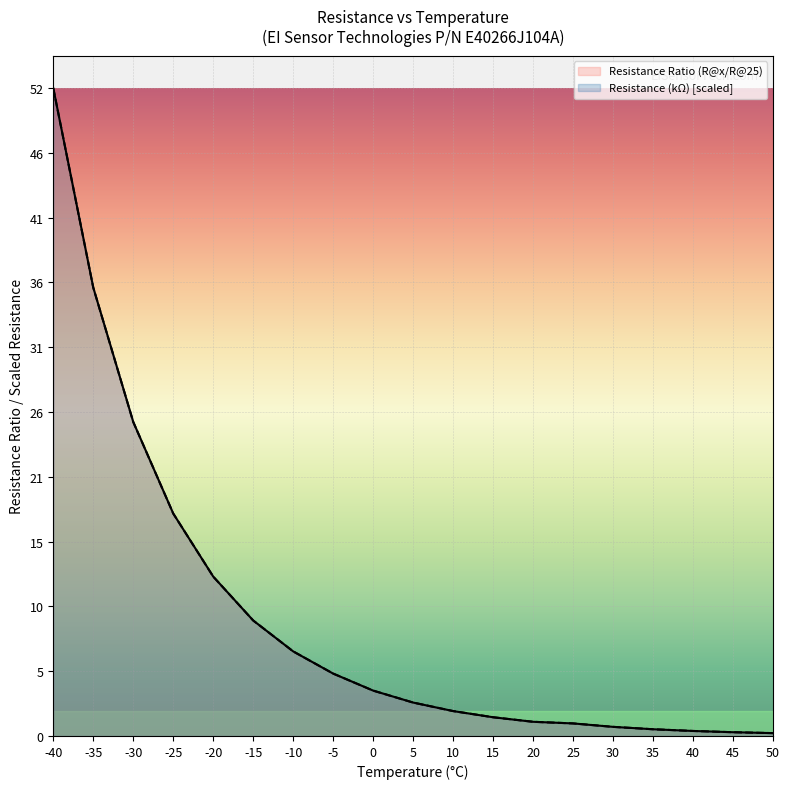

The Resistance (kOhm) series shows 20.2 at -20. True or false?

False